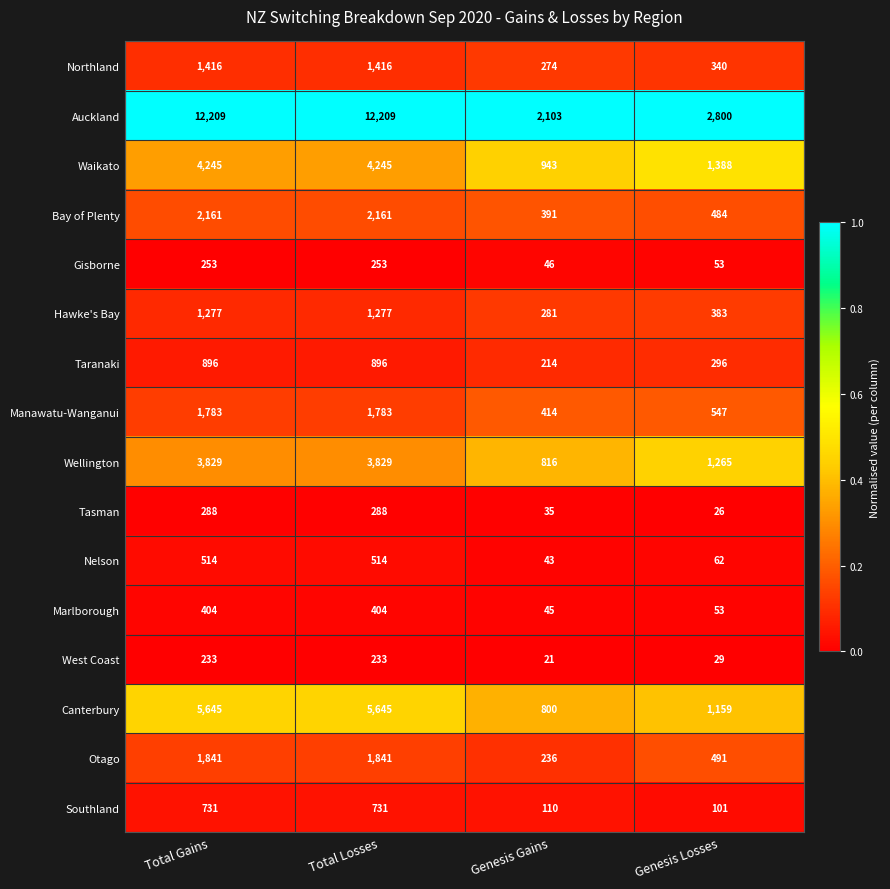

Where is Gisborne nearest to the value 149?

Genesis Losses